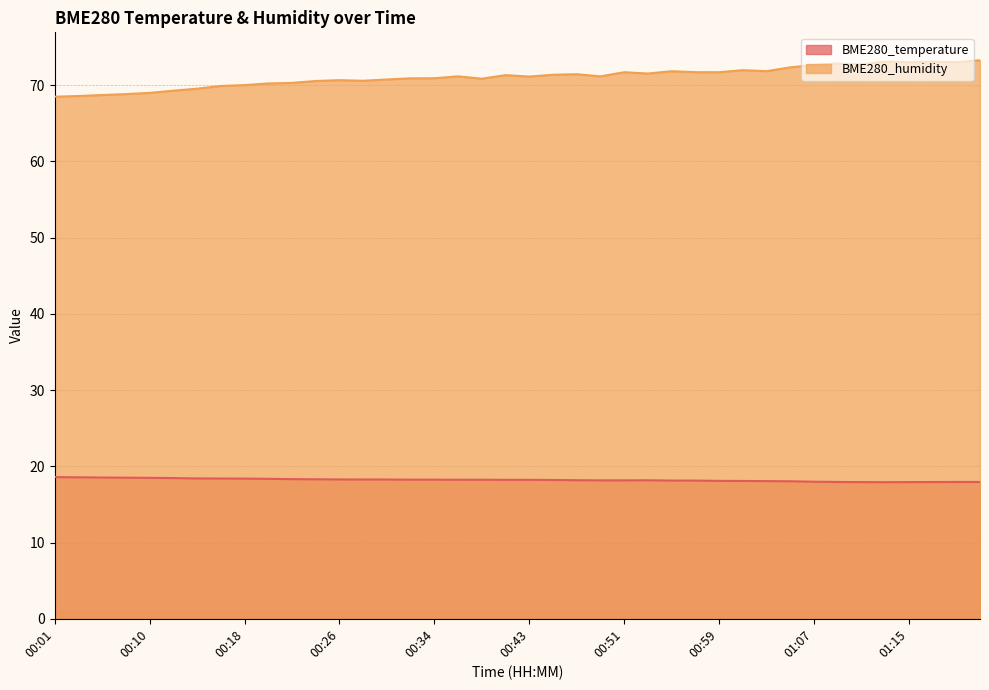

Rank the categories by BME280_humidity value from highest to lowest.

01:22, 01:13, 01:17, 01:15, 01:19, 01:09, 01:11, 01:07, 01:05, 01:01, 01:03, 00:55, 00:57, 00:51, 00:59, 00:53, 00:47, 00:45, 00:40, 00:36, 00:49, 00:43, 00:34, 00:32, 00:38, 00:30, 00:26, 00:28, 00:24, 00:22, 00:20, 00:18, 00:16, 00:14, 00:12, 00:10, 00:07, 00:05, 00:03, 00:01